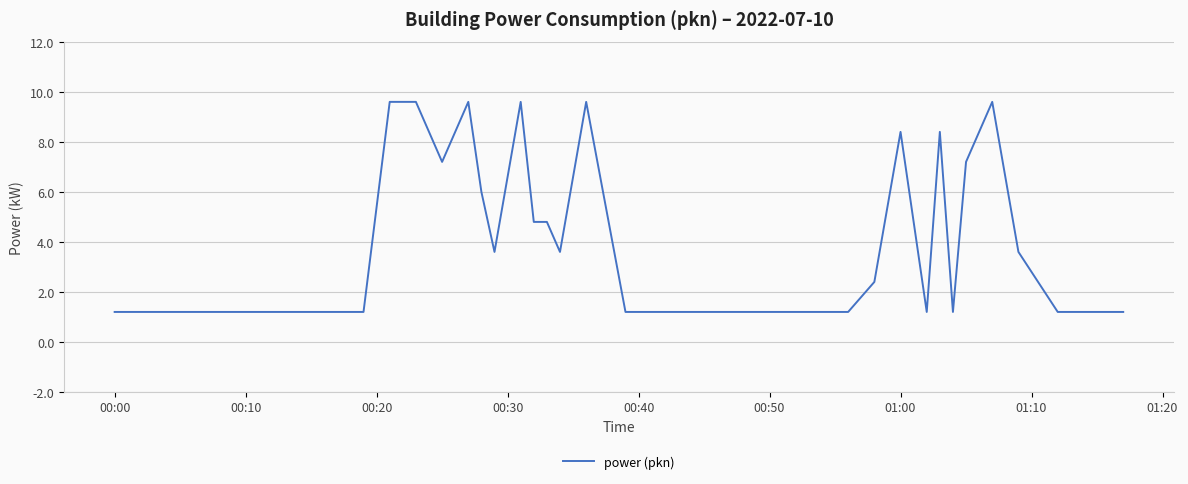

Does the chart have visible grid lines?

Yes